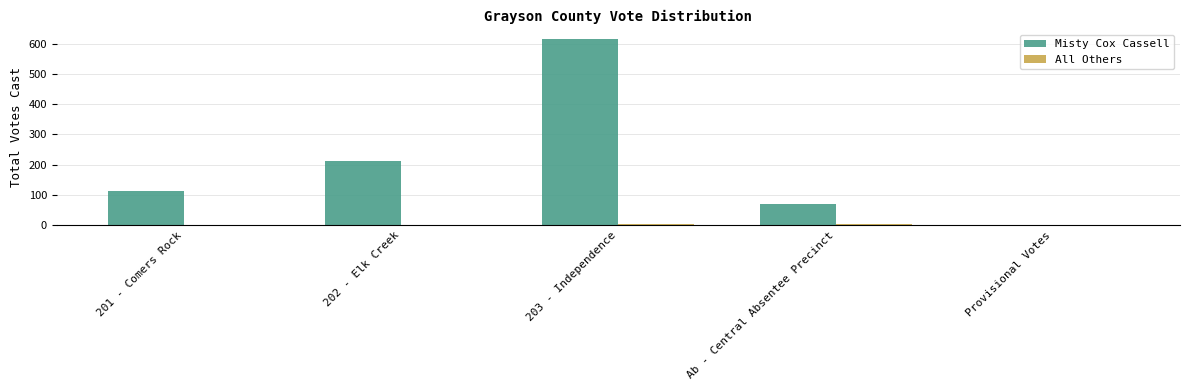

Are the bars grouped side by side (vs. stacked)?

Yes